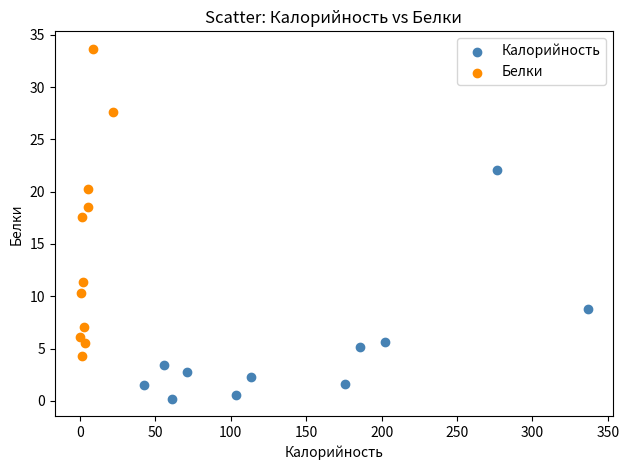

Which series reaches the minimum Y coordinate?

Калорийность